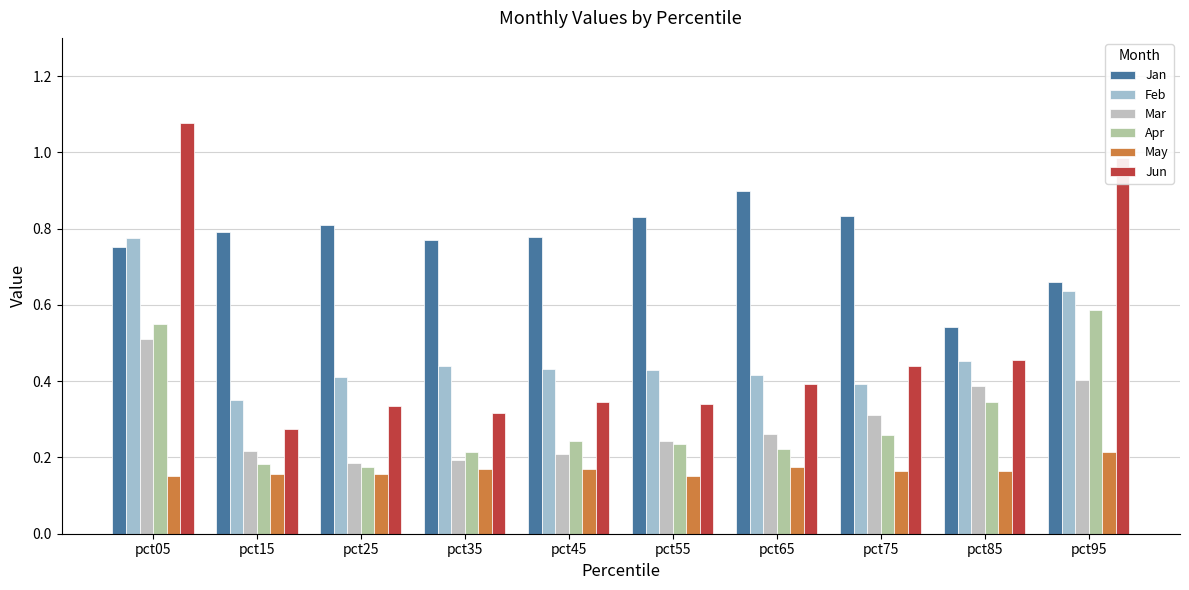

How many distinct data groups are displayed?

6